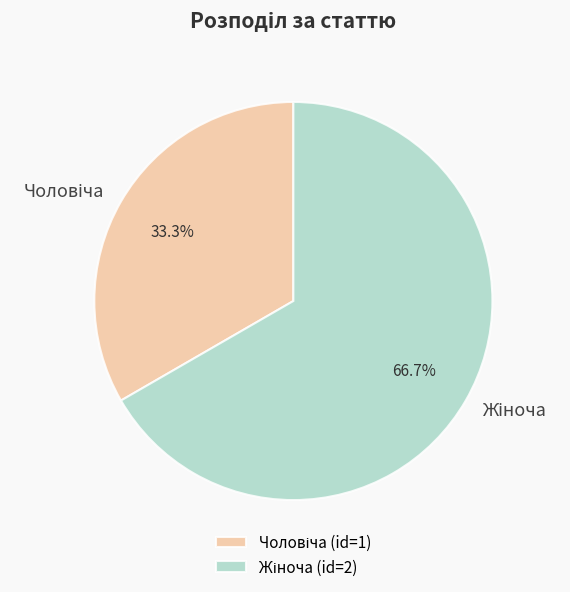

Is there any slice that represents more than half of the pie?

Yes